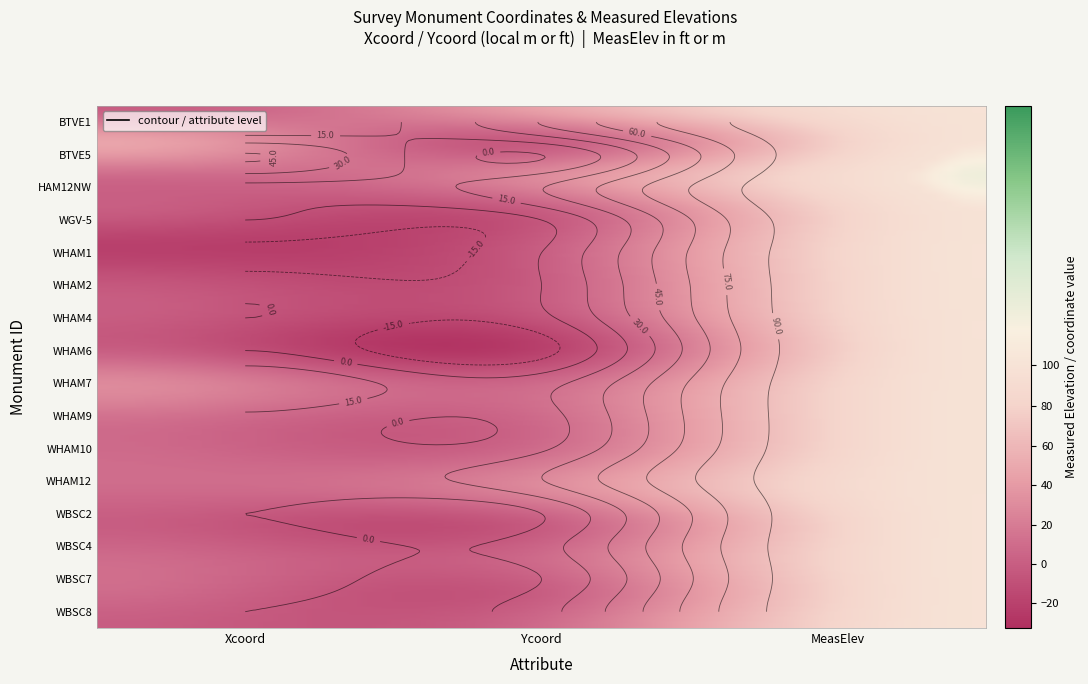

The value of WHAM7 at 0 is 20.3. True or false?

False